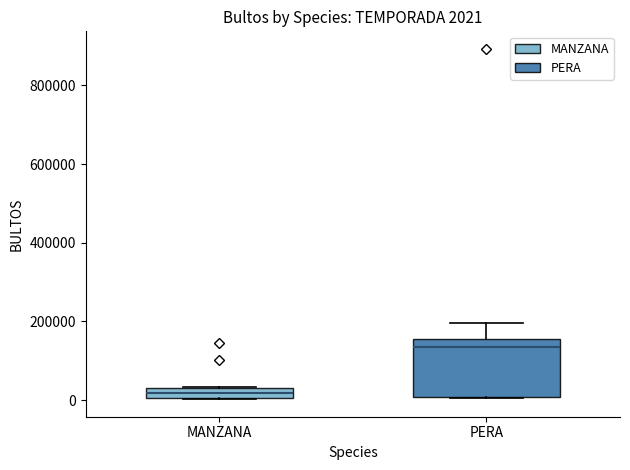

Which box is the tallest, from its lower edge to its upper edge?

PERA